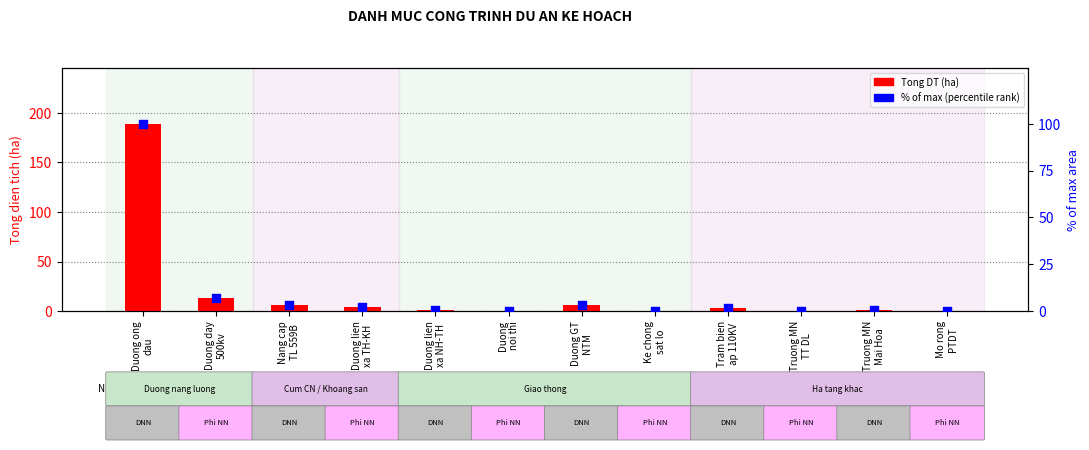

At which category is the sum across all series the highest?

Duong ong
dau